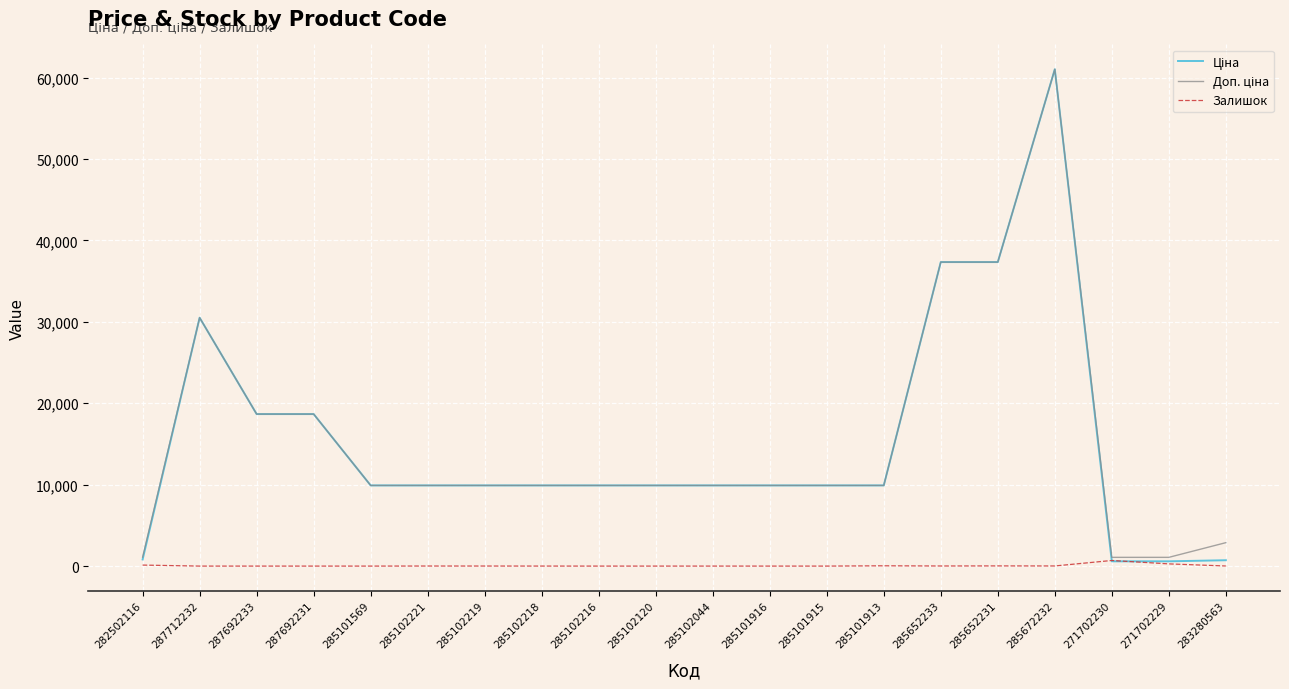

What is the spread (max minus min) of values at 285102120?

9908.5